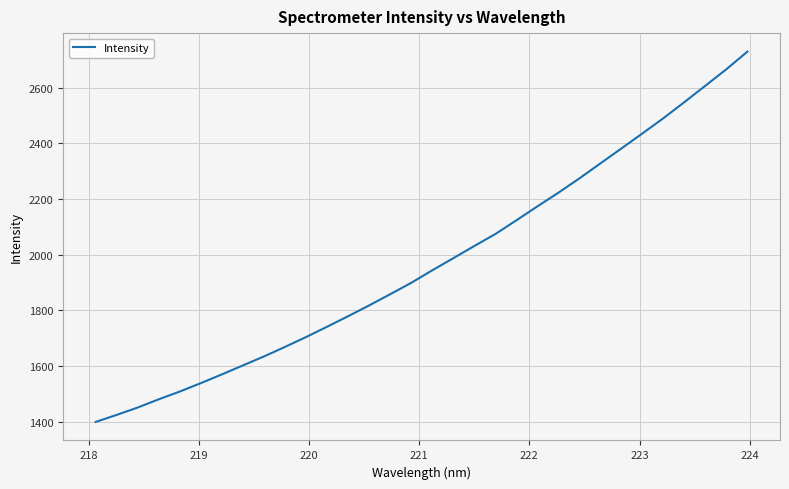

What is the difference between the maximum and minimum values?

1329.9